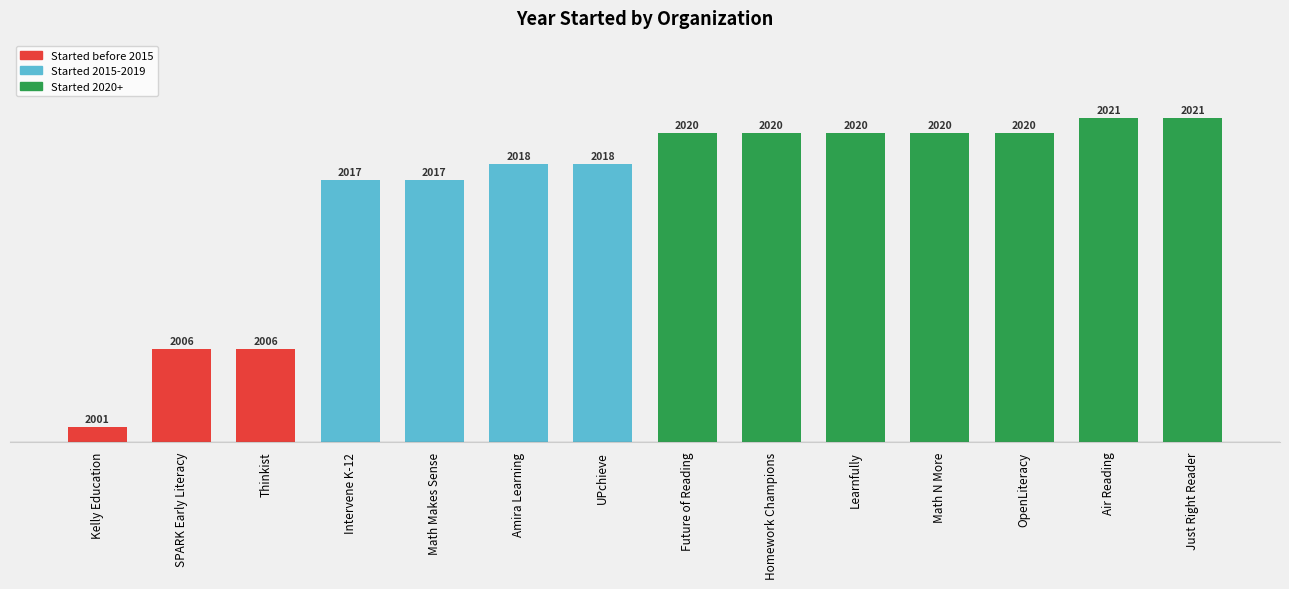

Are the bars horizontal?

No